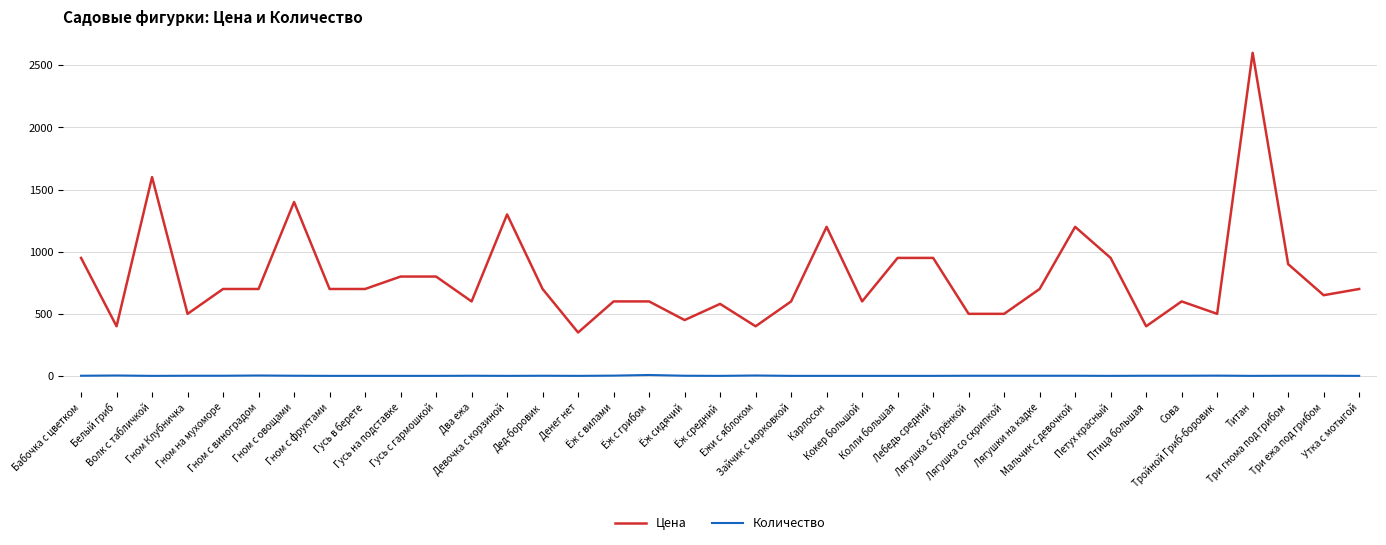

List the series in order of their peak value, lowest first.

Количество, Цена